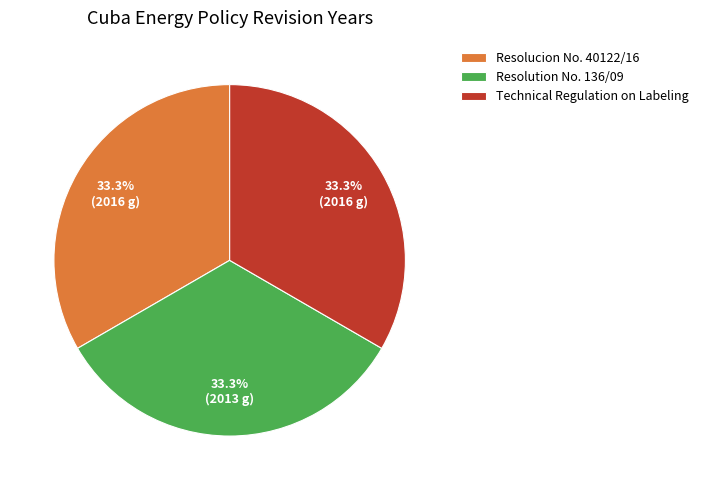

How many segments does this pie chart have?

3